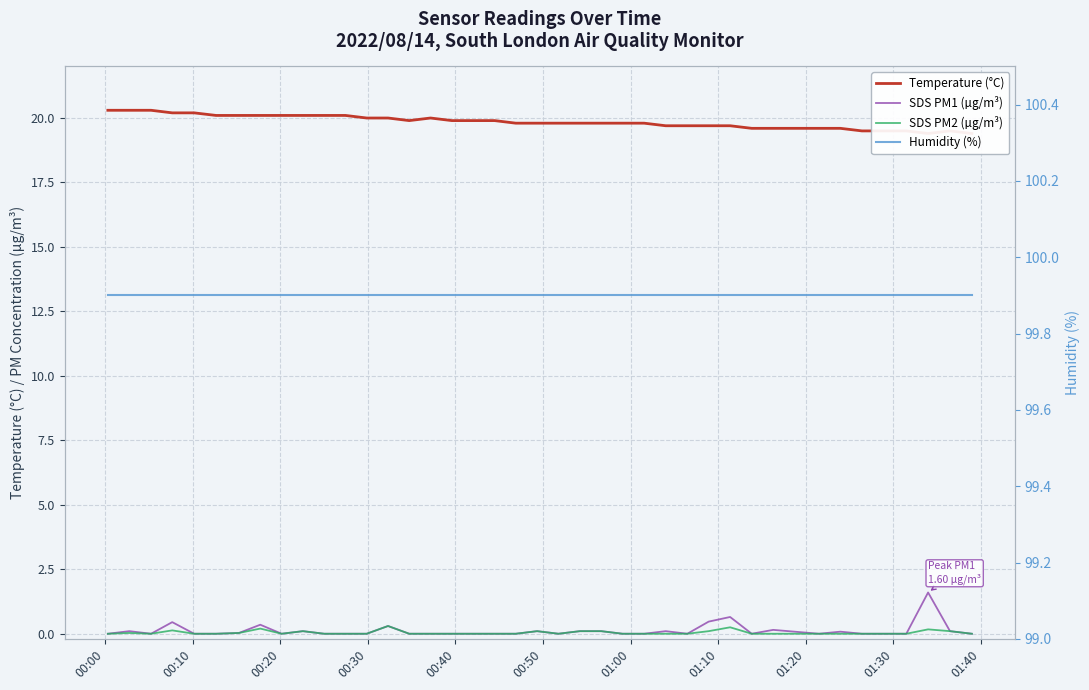

What is the difference between the maximum and minimum values in the SDS PM2 (µg/m³) series?

0.3